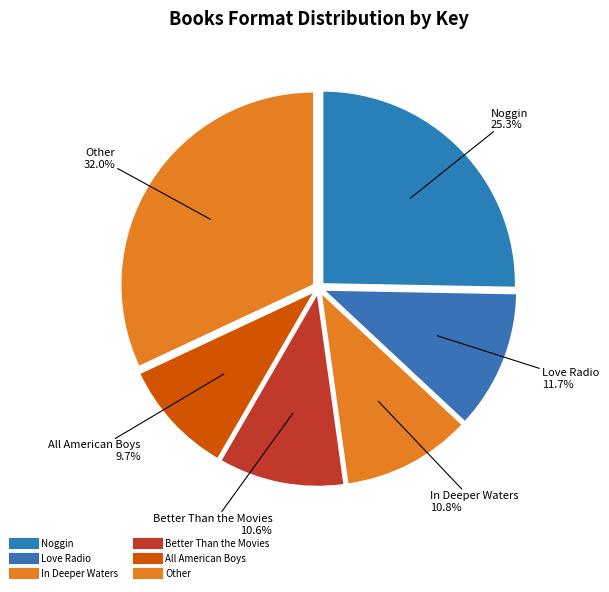

How many segments does this pie chart have?

6